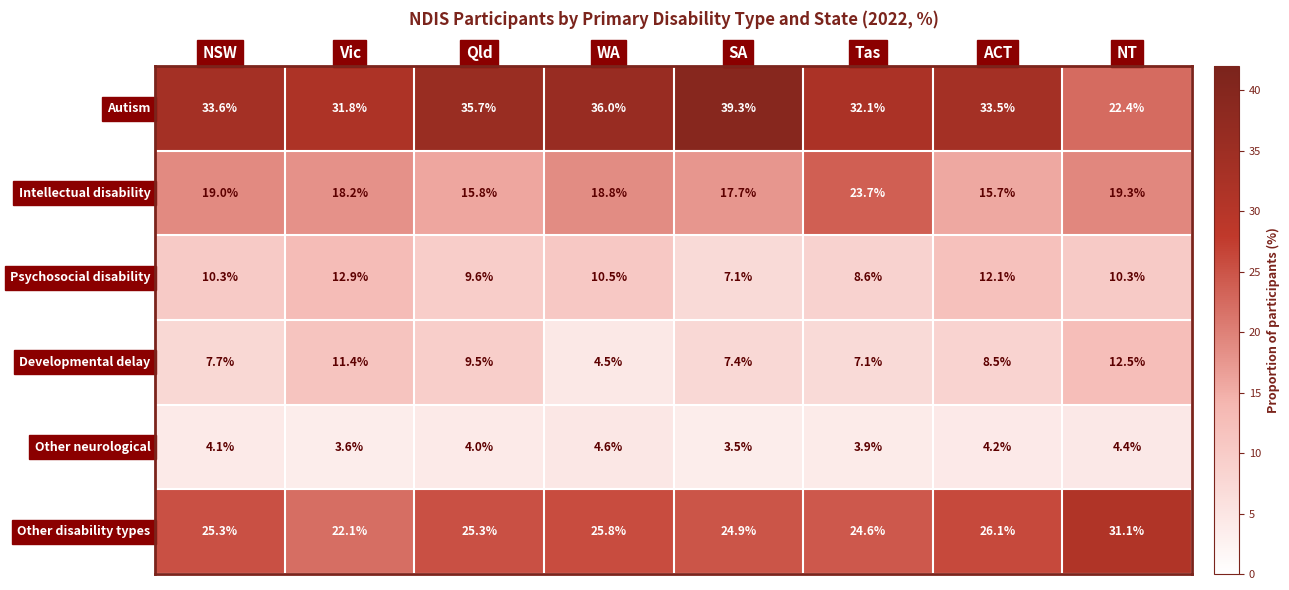

What is the difference between the second highest and minimum values in the Psychosocial disability series?

5.0